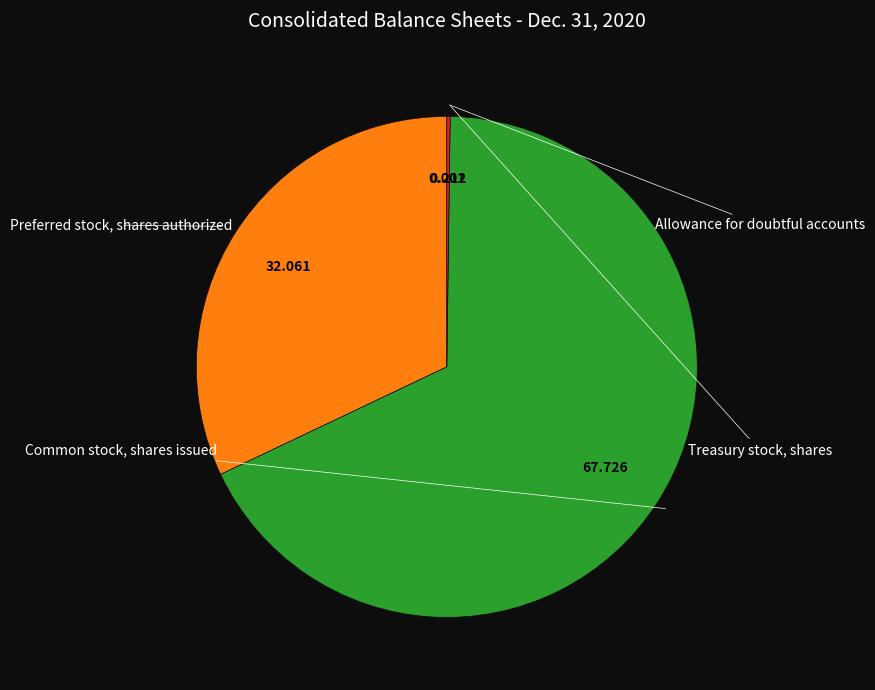

What is the smallest slice in the pie chart?

Allowance for doubtful accounts